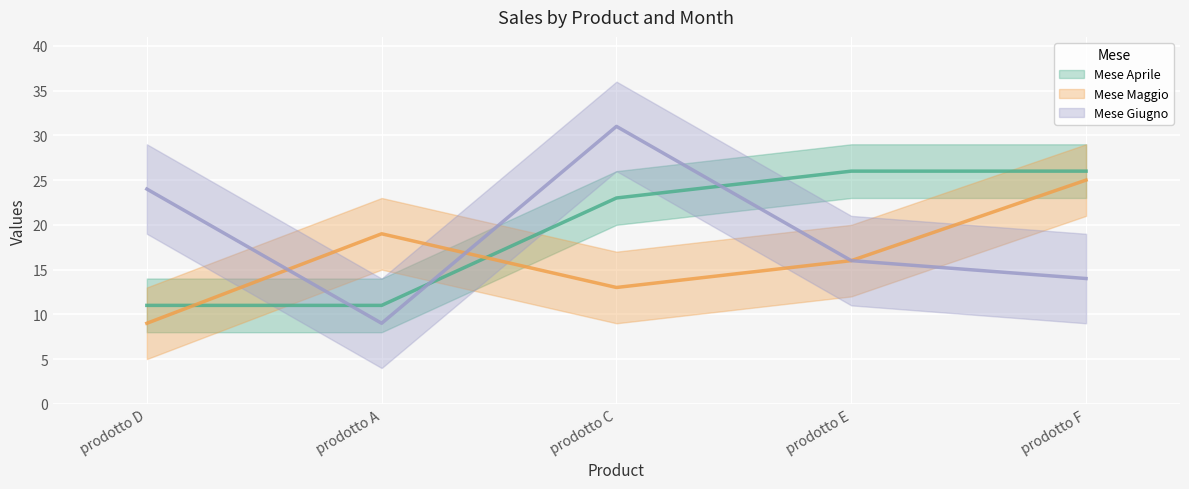

What is the sum of the Mese Aprile values at prodotto C and prodotto A?

34